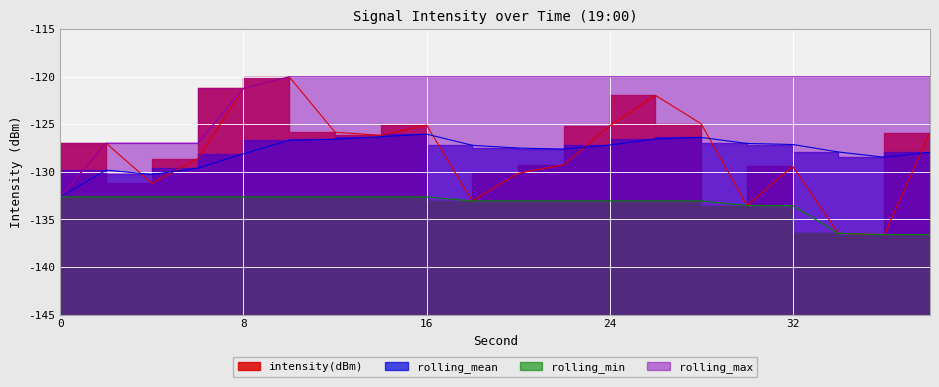

Reading left to right, list all the values displayed in this chart.

intensity(dBm): 0=-132.6	2=-127.0	4=-131.2	6=-128.6	8=-121.2	10=-120.0	12=-125.8	14=-126.2	16=-125.1	18=-133.1	20=-130.1	22=-129.2	24=-125.2	26=-121.9	28=-124.9	30=-133.5	32=-129.4	34=-136.5	36=-136.6	38=-125.9
rolling_mean: 0=-132.6	2=-129.8	4=-130.3	6=-129.6	8=-128.1	10=-126.7	12=-126.6	14=-126.3	16=-126.0	18=-127.2	20=-127.5	22=-127.6	24=-127.2	26=-126.5	28=-126.4	30=-127.0	32=-127.1	34=-127.9	36=-128.5	38=-127.9
rolling_min: 0=-132.6	2=-132.6	4=-132.6	6=-132.6	8=-132.6	10=-132.6	12=-132.6	14=-132.6	16=-132.6	18=-133.1	20=-133.1	22=-133.1	24=-133.1	26=-133.1	28=-133.1	30=-133.5	32=-133.5	34=-136.5	36=-136.6	38=-136.6
rolling_max: 0=-132.6	2=-127.0	4=-127.0	6=-127.0	8=-121.2	10=-120.0	12=-120.0	14=-120.0	16=-120.0	18=-120.0	20=-120.0	22=-120.0	24=-120.0	26=-120.0	28=-120.0	30=-120.0	32=-120.0	34=-120.0	36=-120.0	38=-120.0